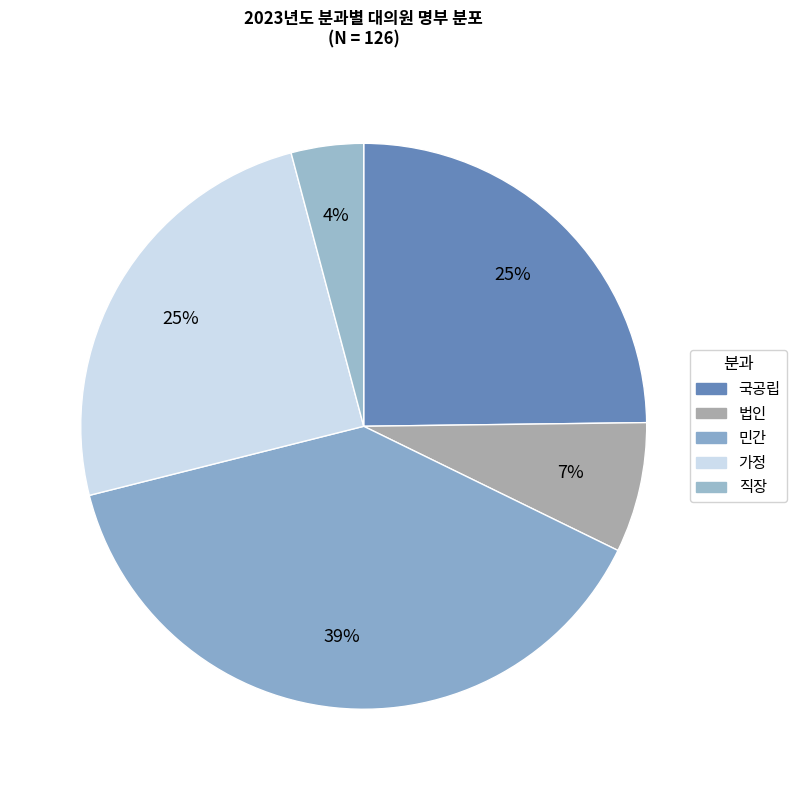

What is the total percentage of 민간 and 국공립?

63.6%